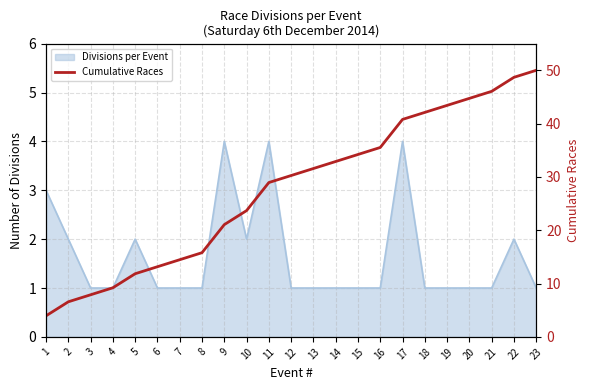

Reading left to right, transcribe all the data shown in this chart.

1=3.9	2=6.6	3=7.9	4=9.2	5=11.8	6=13.2	7=14.5	8=15.8	9=21.1	10=23.7	11=28.9	12=30.3	13=31.6	14=32.9	15=34.2	16=35.5	17=40.8	18=42.1	19=43.4	20=44.7	21=46.1	22=48.7	23=50.0